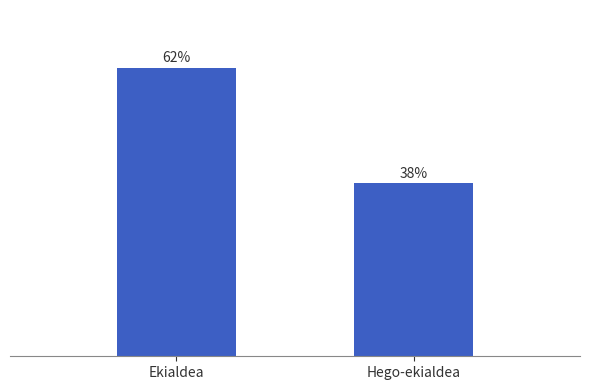

The chart shows a value of 62.5 at Ekialdea. True or false?

True